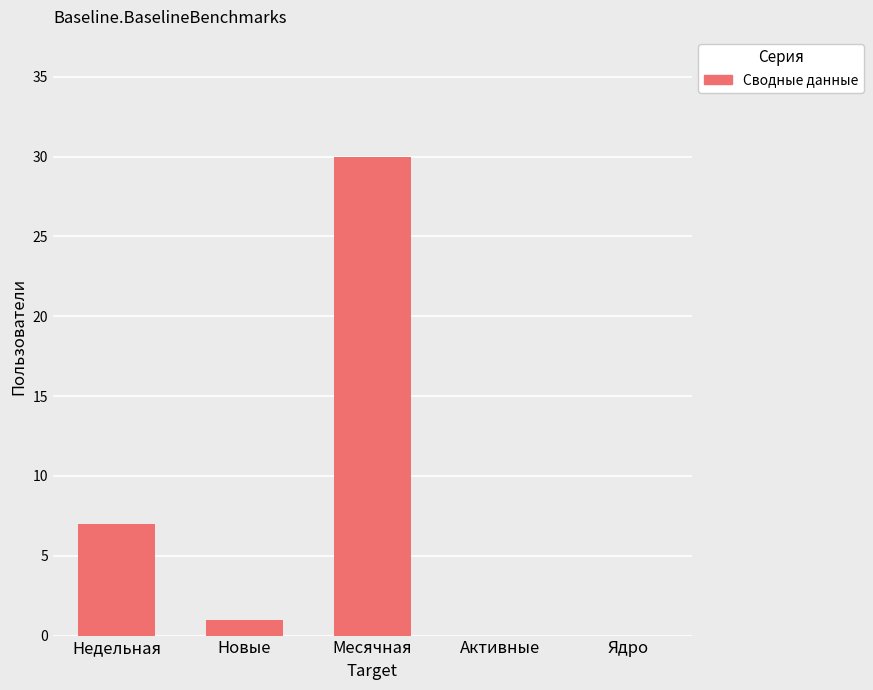

What is the sum of the values at Месячная and Новые?

31